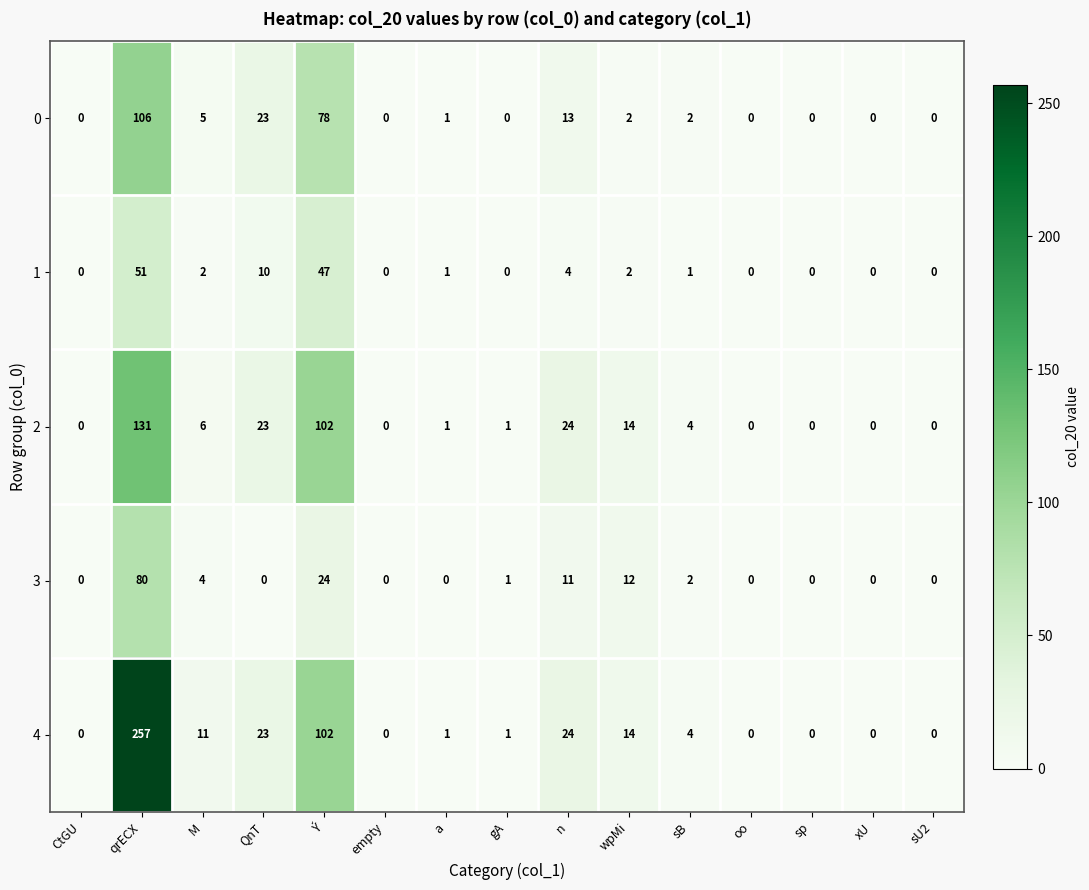

True or false: 1 has a value of 4 at wpMi.

False